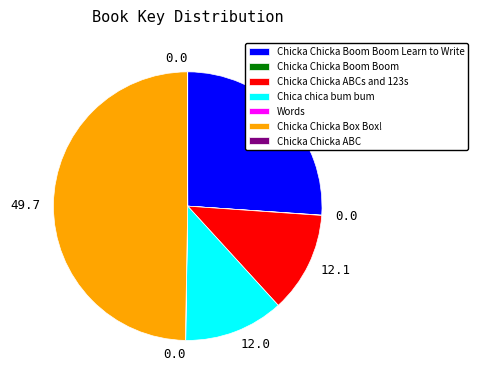

Which slice is the largest?

Chicka Chicka Box Box!